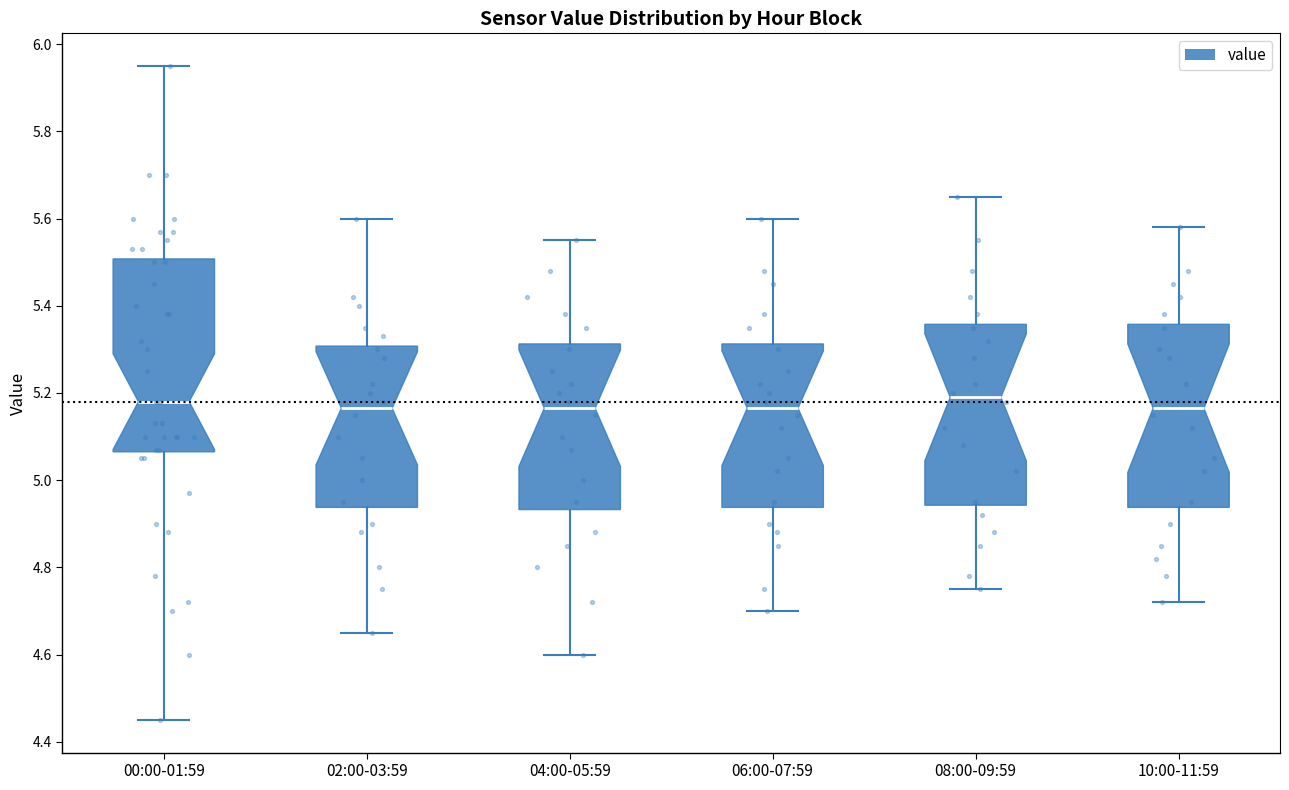

Where does the upper whisker of the box for 02:00-03:59 end on the y-axis? The values are not printed on the chart, so give them approximately, as read against the axis.

5.60